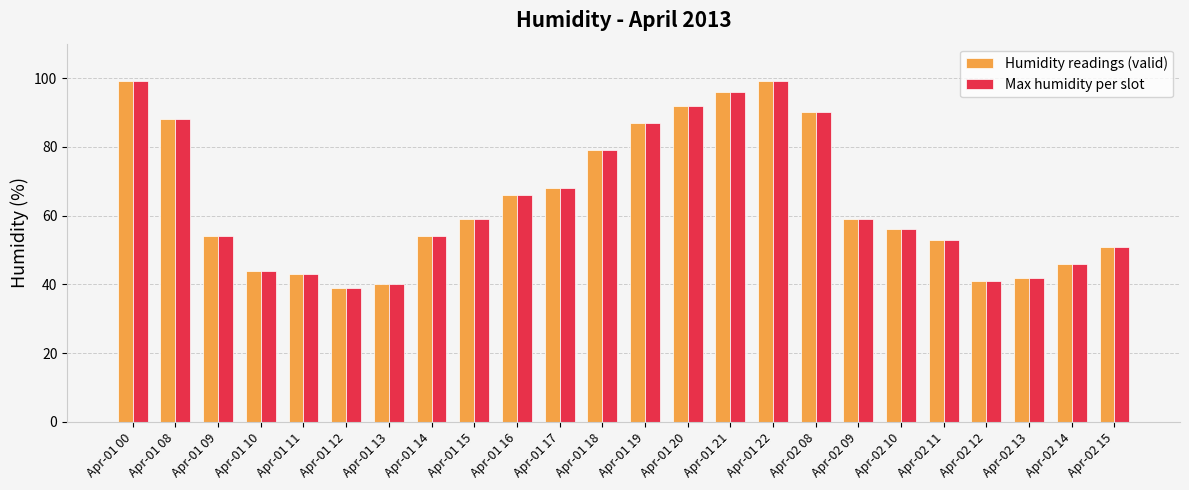

The value of Humidity readings (valid) at Apr-01 16 is 66. True or false?

True